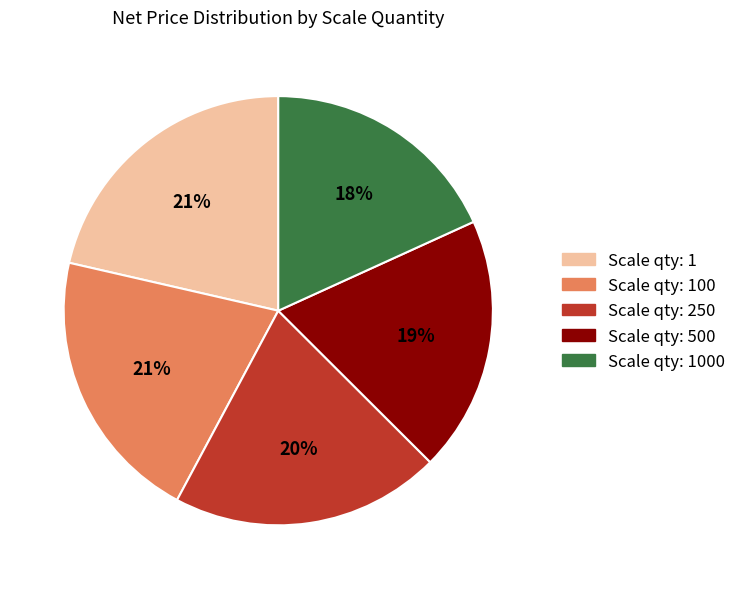

Count the number of slices in the pie.

5